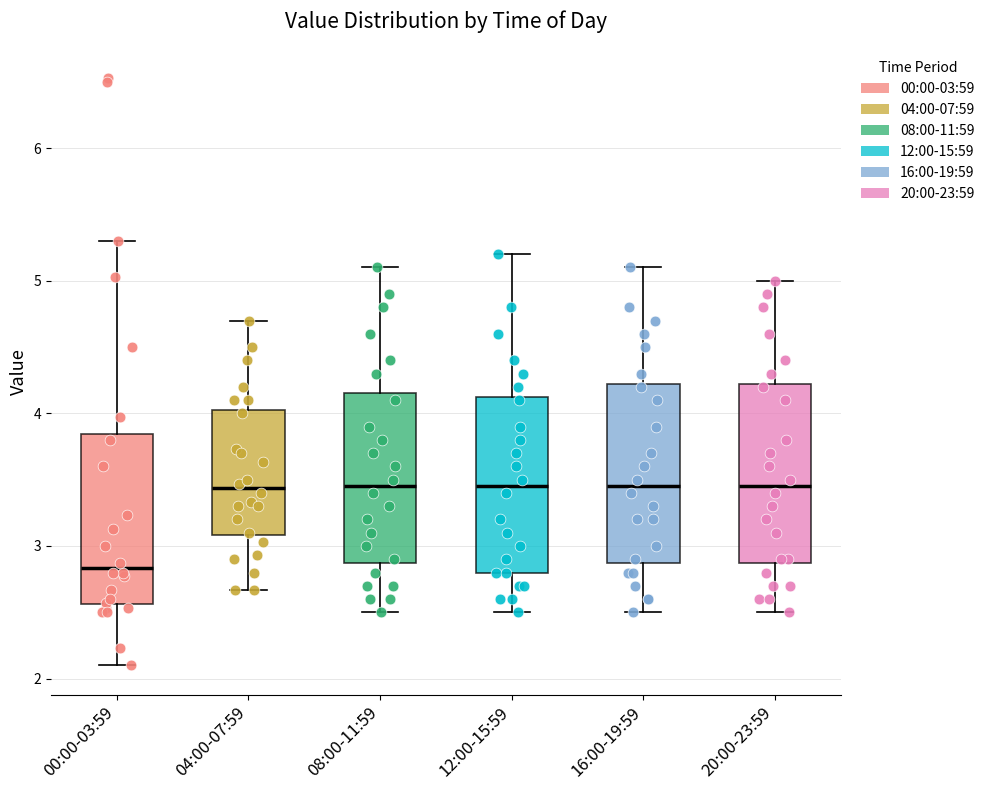

Which box's median line is the lowest?

00:00-03:59